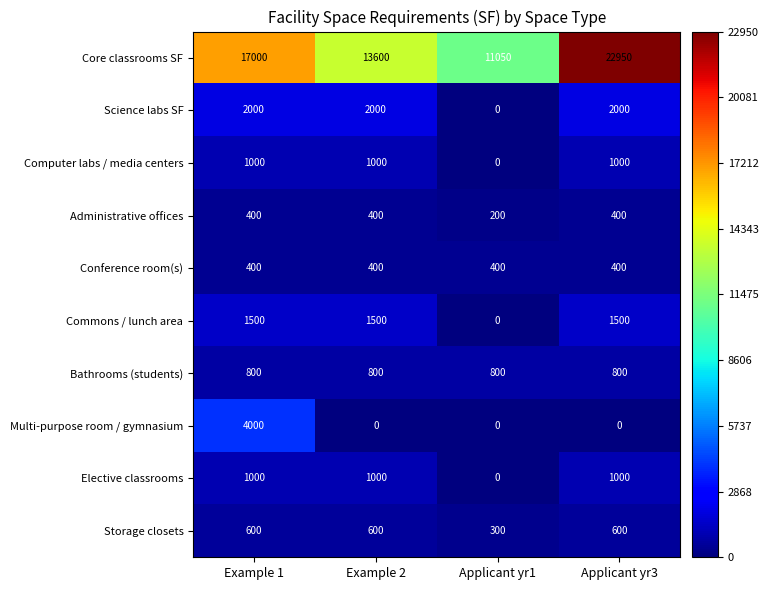

Which category has the lowest value in the Elective classrooms series?

Applicant yr1